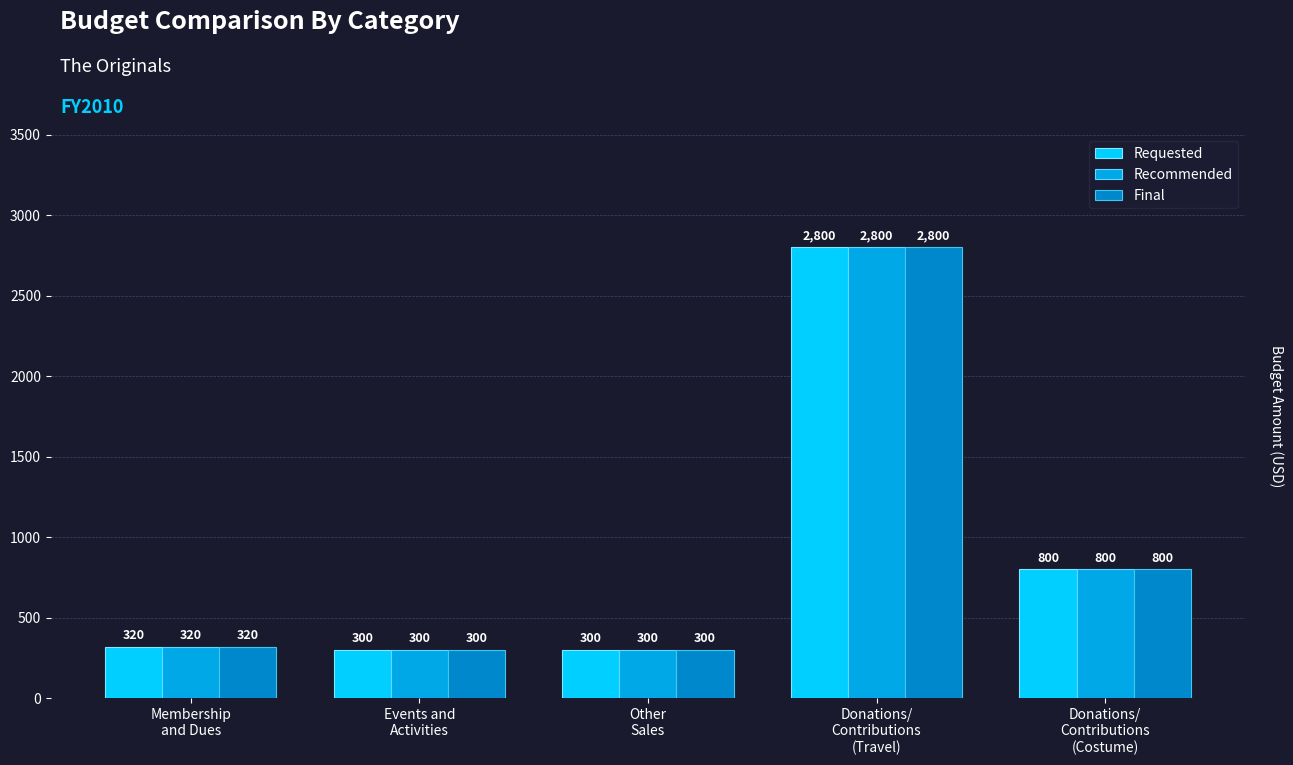

What is the difference between the maximum and minimum values in the Final series?

2500